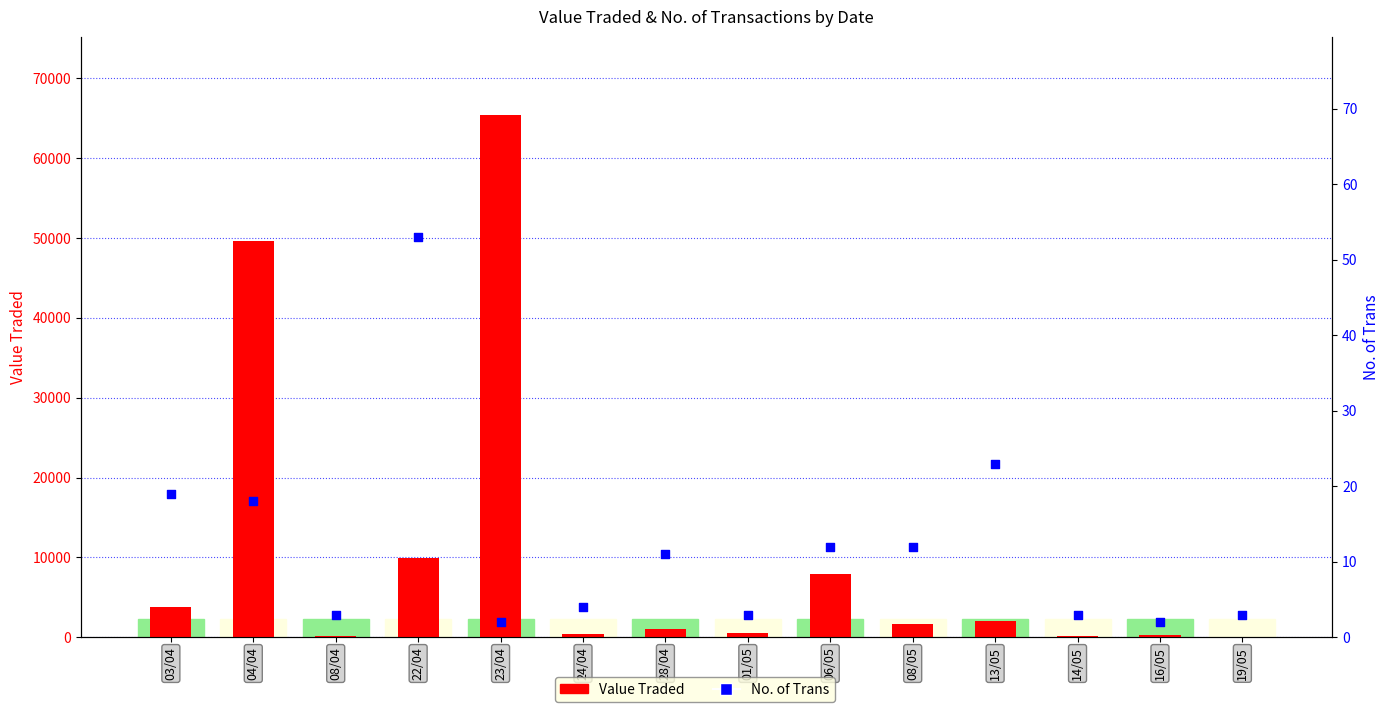

Which series contains the highest Y value?

Value Traded